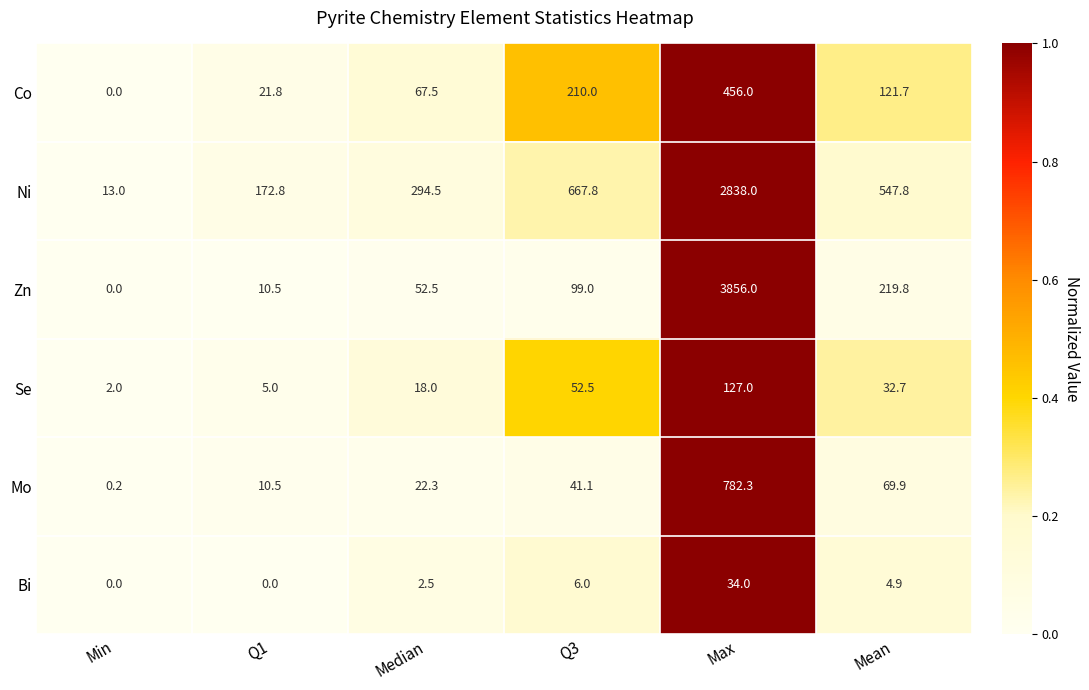

Where does the Mo series first go above 41?

Q3